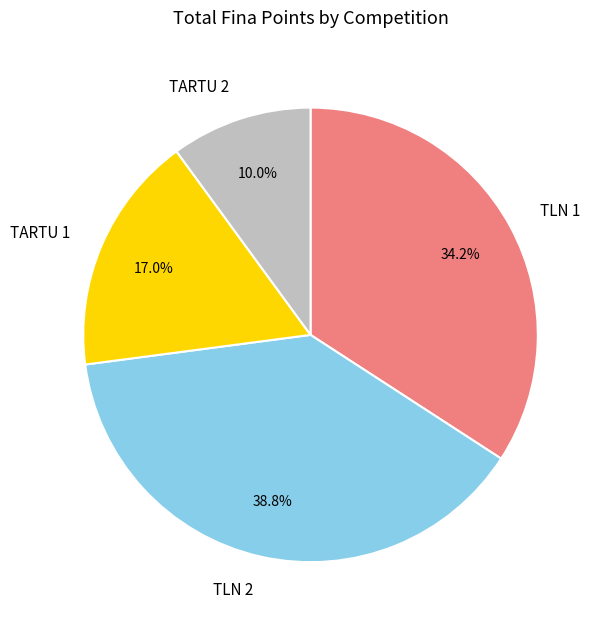

Is the sum of TARTU 1 and TLN 1 greater than half?

Yes